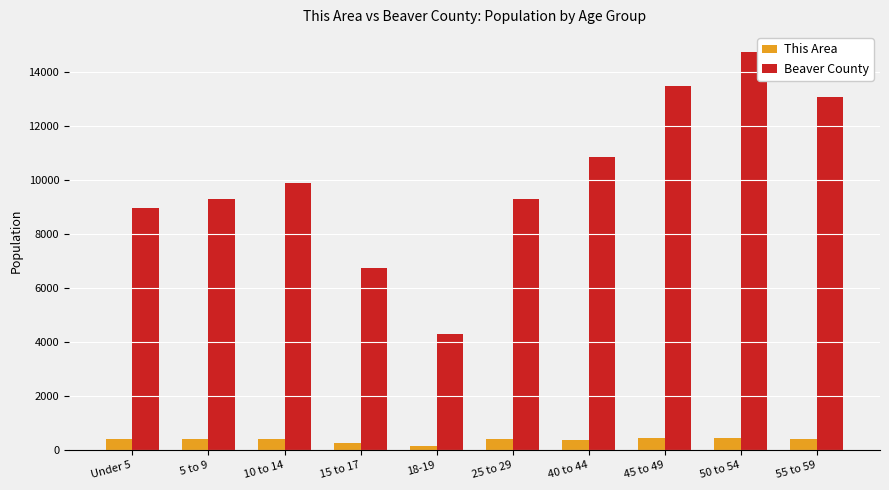

What is the maximum value for Beaver County?

14741